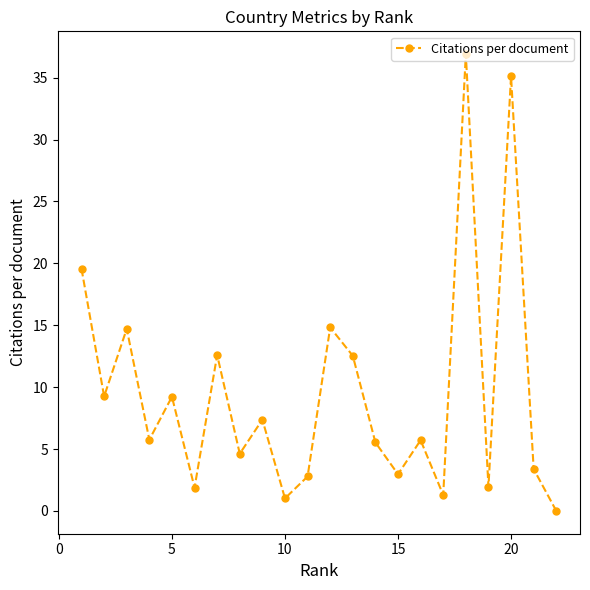

What is the maximum value shown in the chart?

36.9